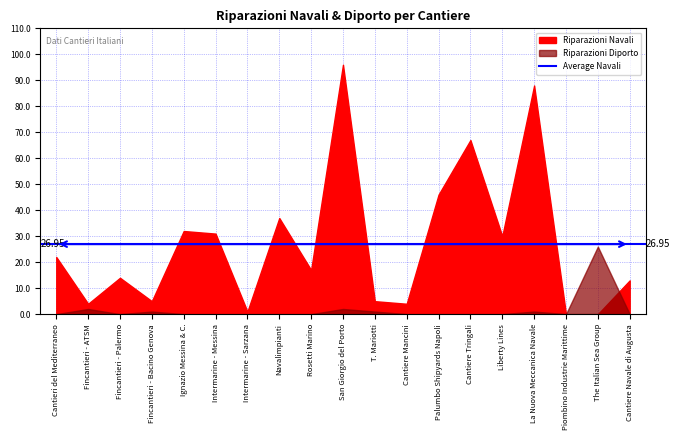

What is the label of the 4th point from the right?

La Nuova Meccanica Navale